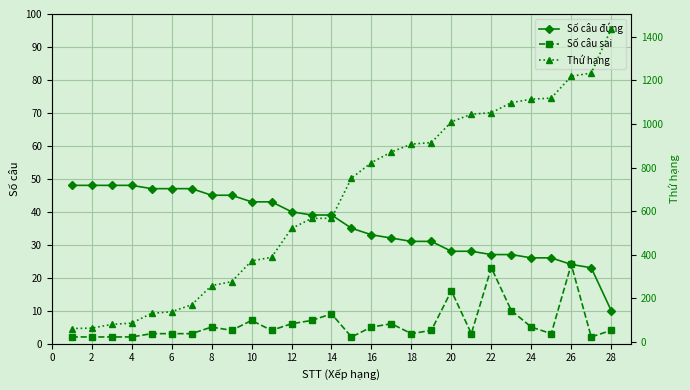

Where does the Số câu sai series first go above 4?

8